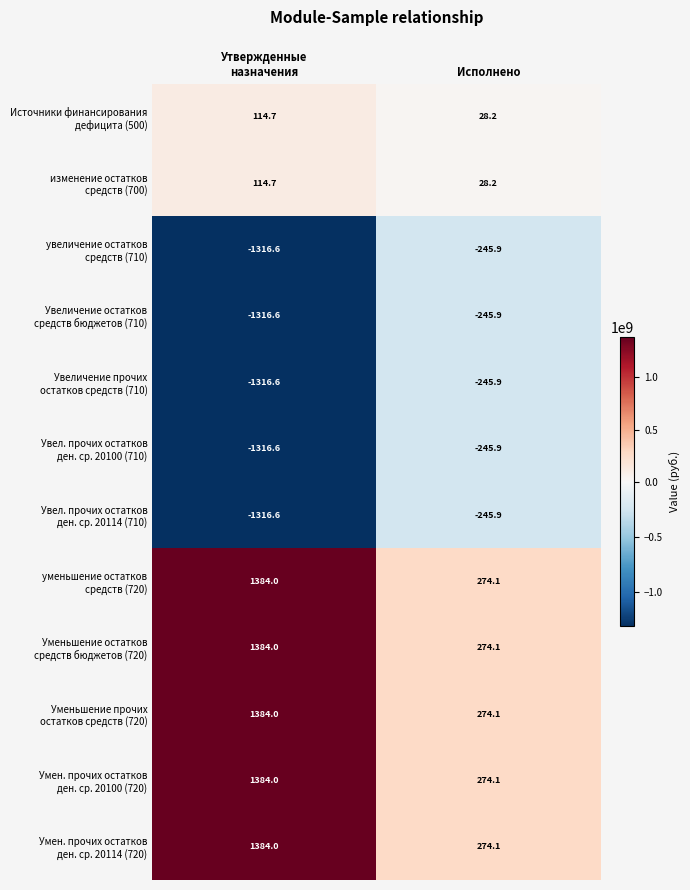

What is the difference between the highest and lowest values at Исполнено?

520.0